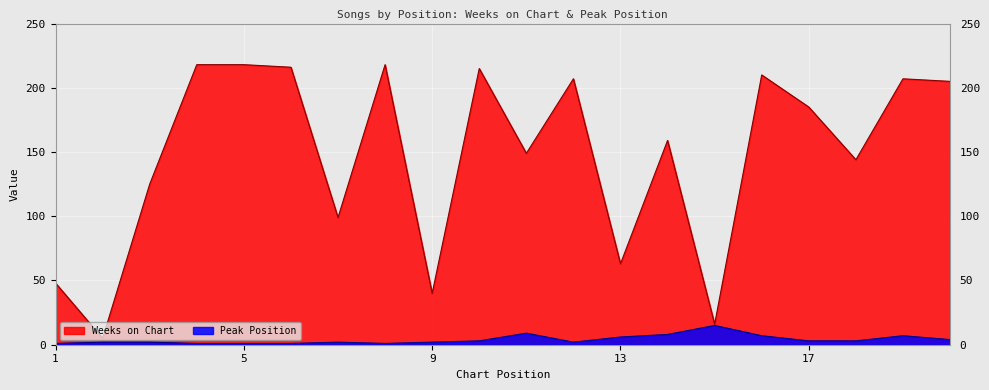

Which series has the largest range (max minus min)?

Weeks on Chart